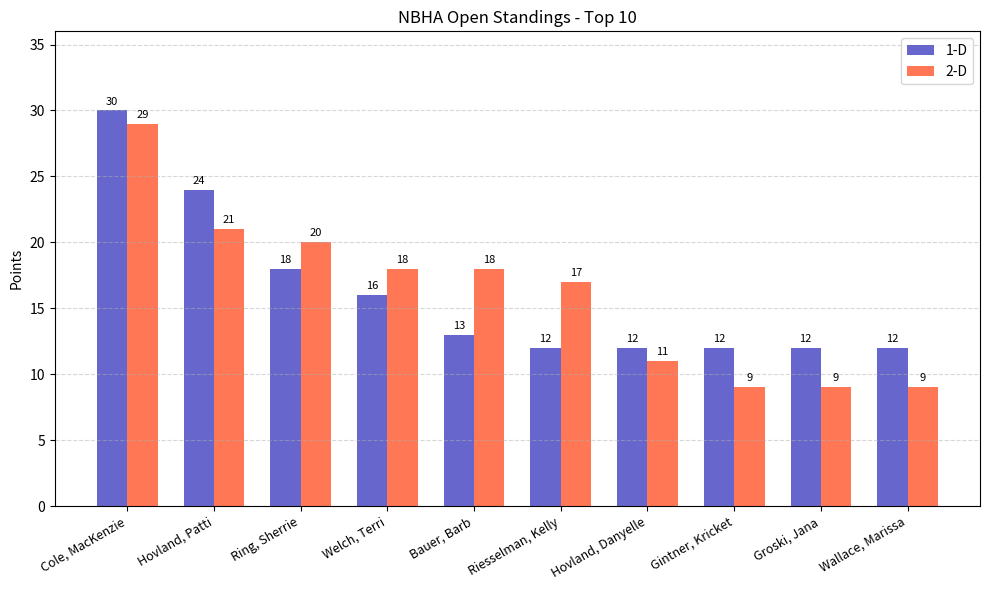

At Wallace, Marissa, list the series in order from smallest to largest.

2-D, 1-D